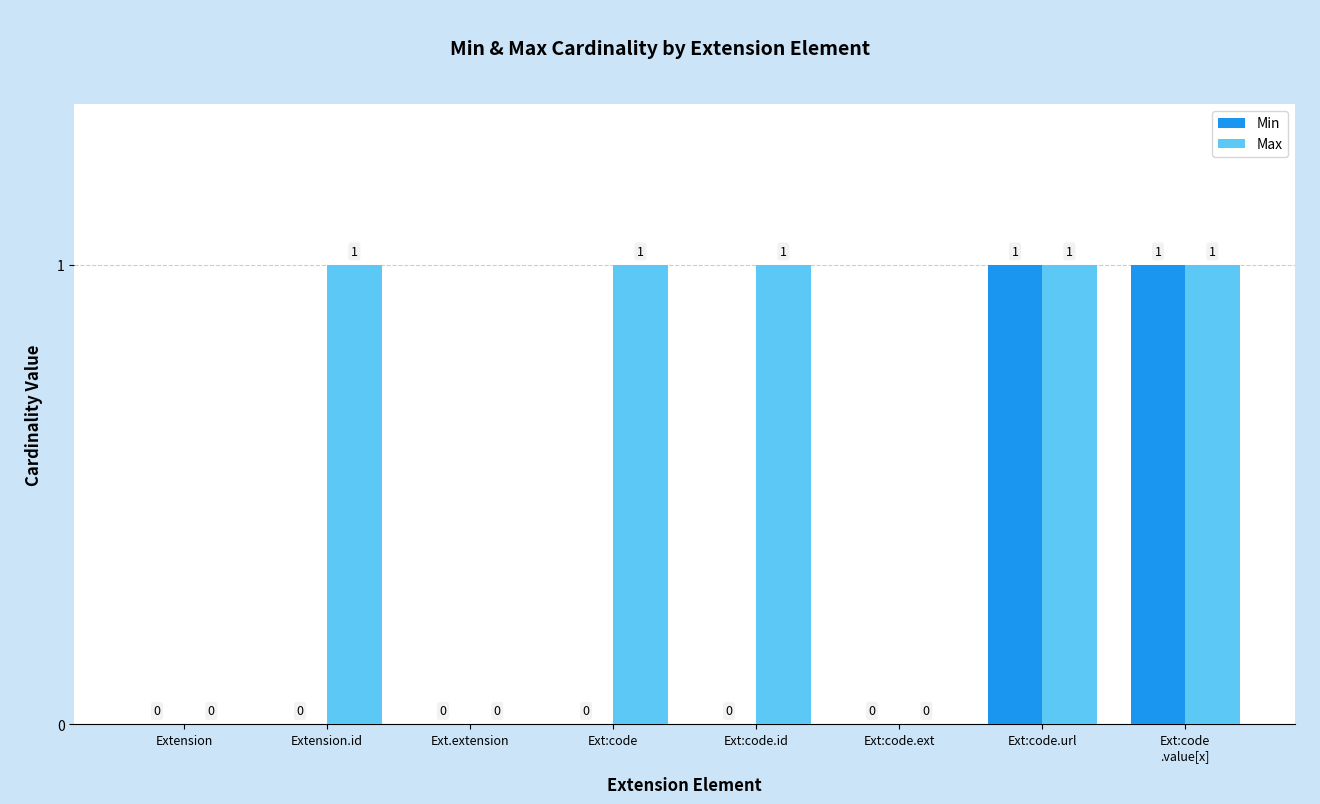

Which series changed the most between Ext:code.id and Ext:code.ext?

Max